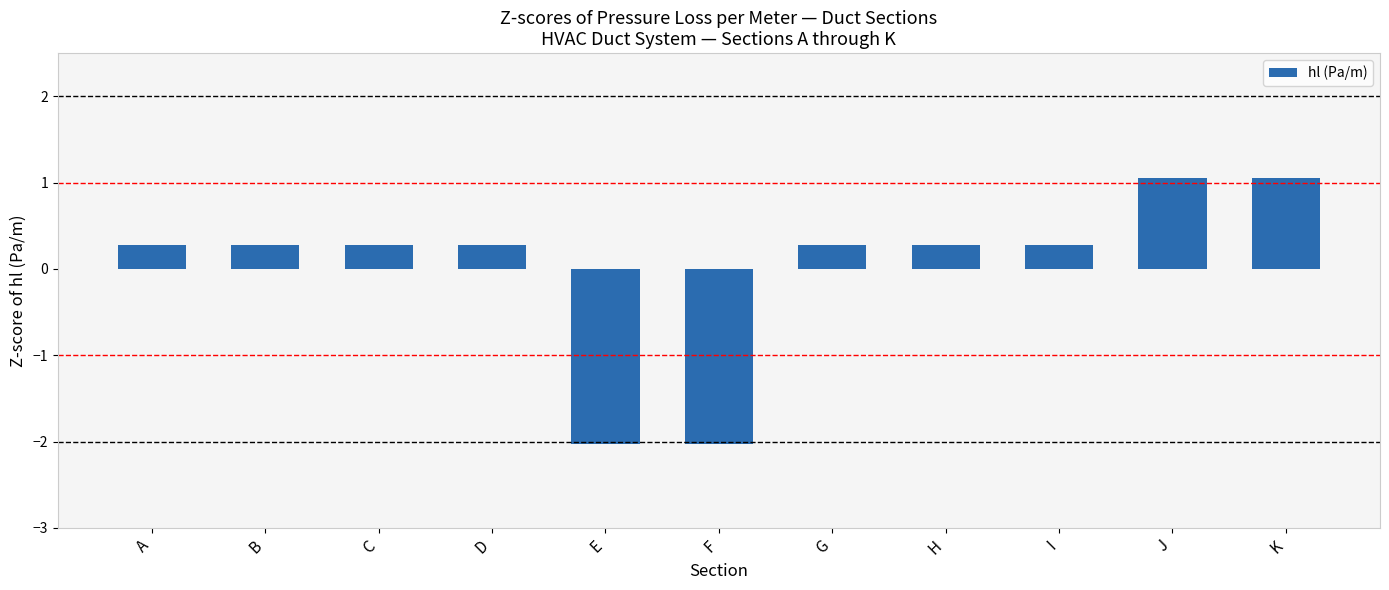

Reading left to right, extract all data points from this chart.

A=0.3	B=0.3	C=0.3	D=0.3	E=-2.0	F=-2.0	G=0.3	H=0.3	I=0.3	J=1.1	K=1.1